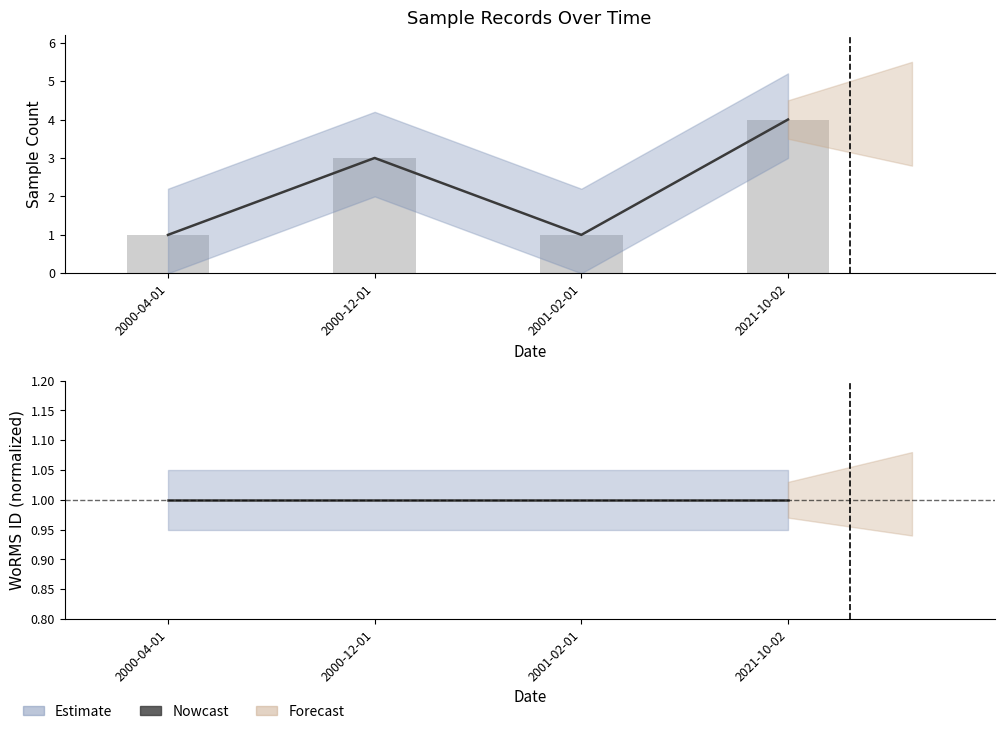

The value of Sample Count (bars) at 2000-12-01 is 3. True or false?

True